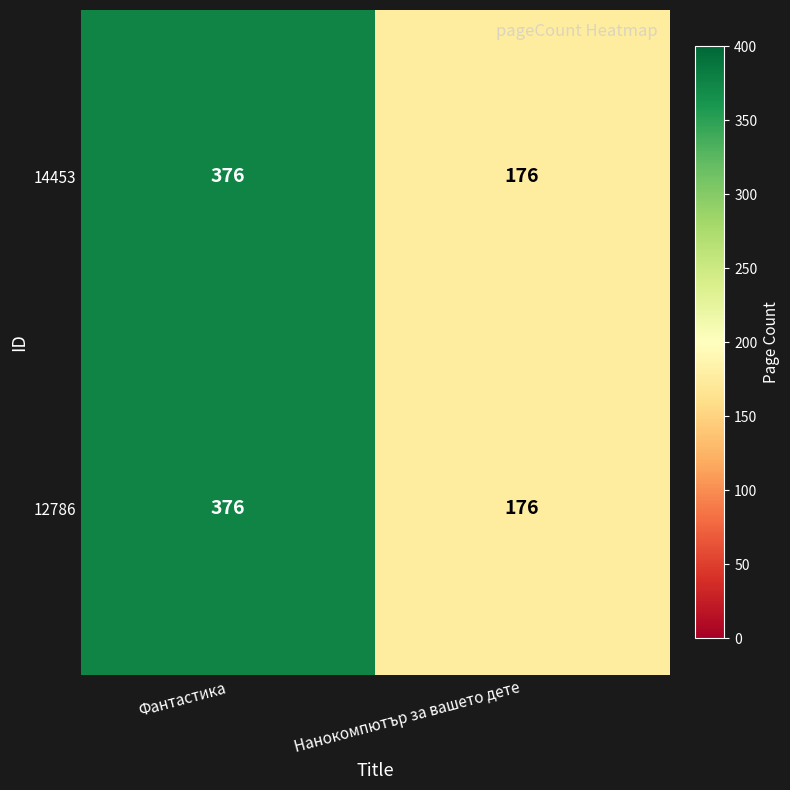

Is it true that 12786 equals 376 at Фантастика?

True